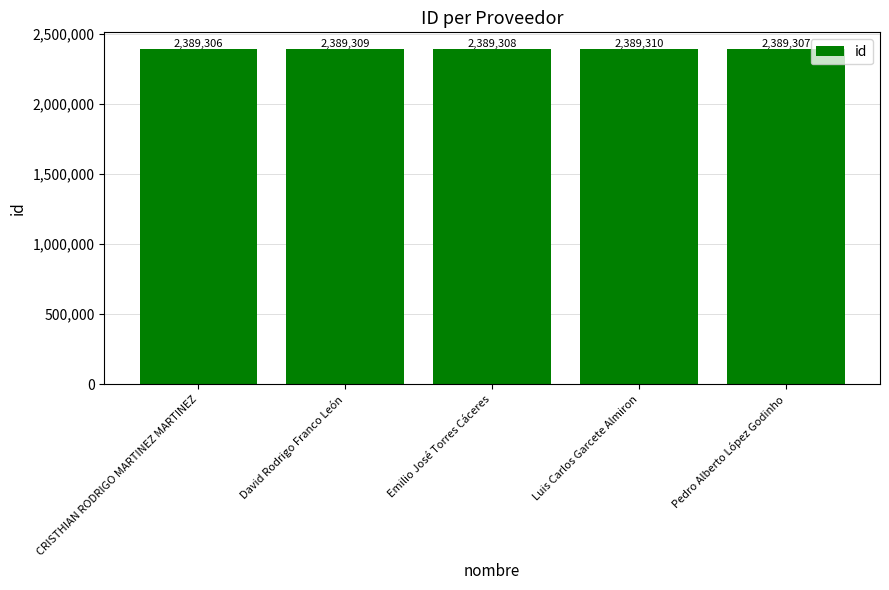

What is the value of the 5th bar from the left?

2389307